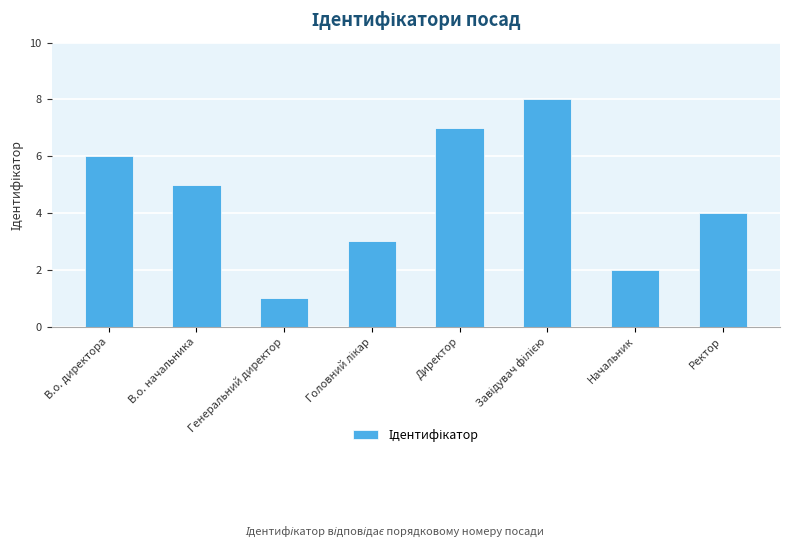

What is the value of the 8th bar from the left?

4